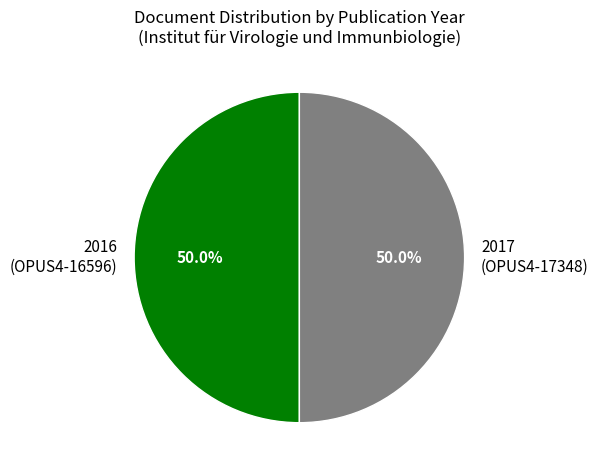

What is the ratio of the value at 2017 (OPUS4-17348) to the value at 2016 (OPUS4-16596)?

1.0